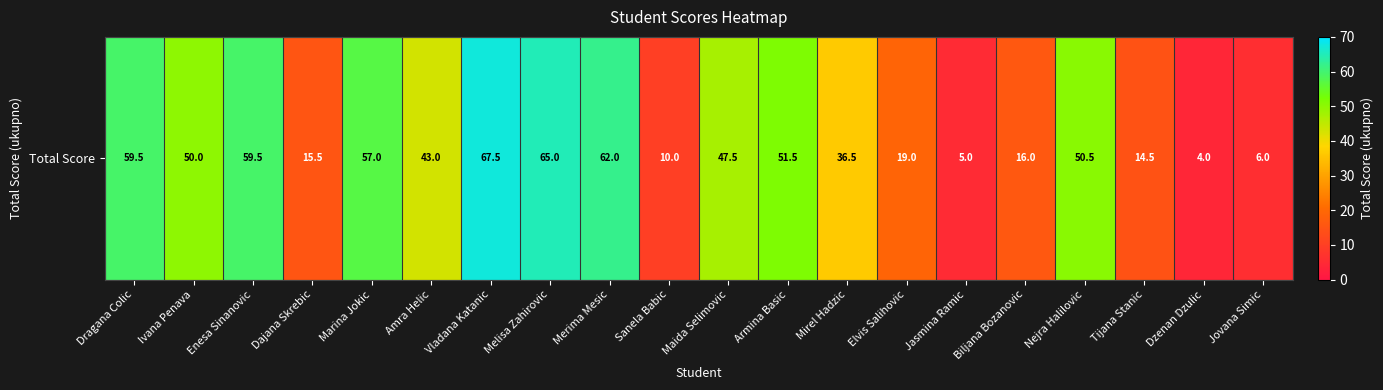

What is the average value?

37.0